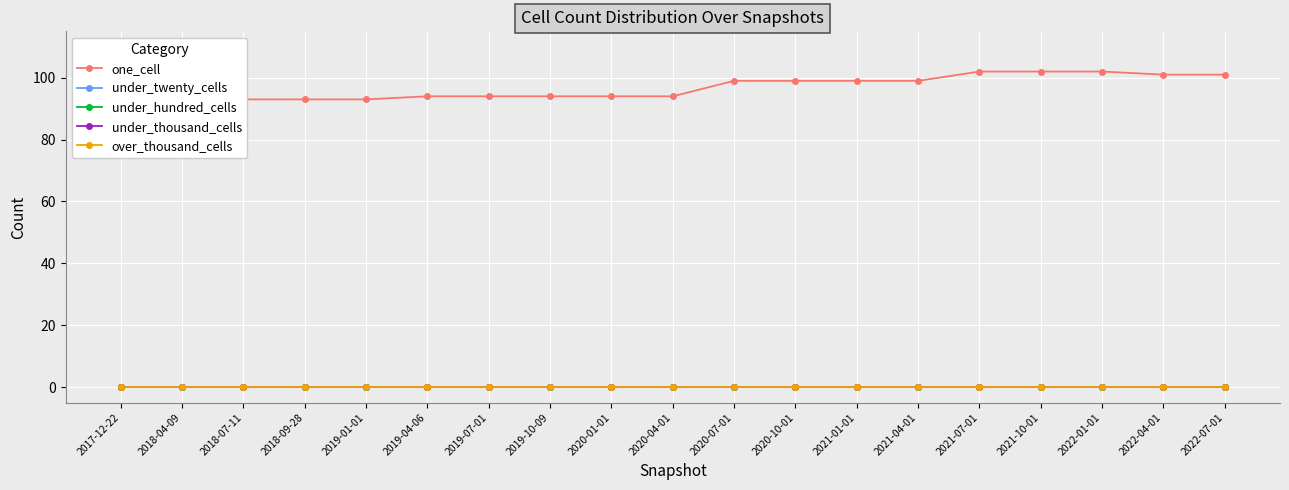

Which category has the lowest value in the one_cell series?

2017-12-22